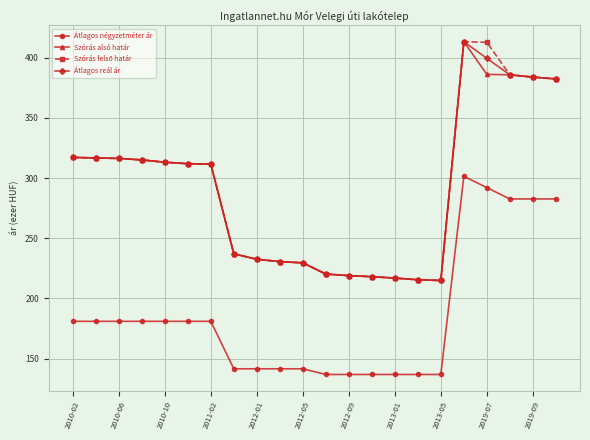

What is the minimum value shown in the chart?

136.8